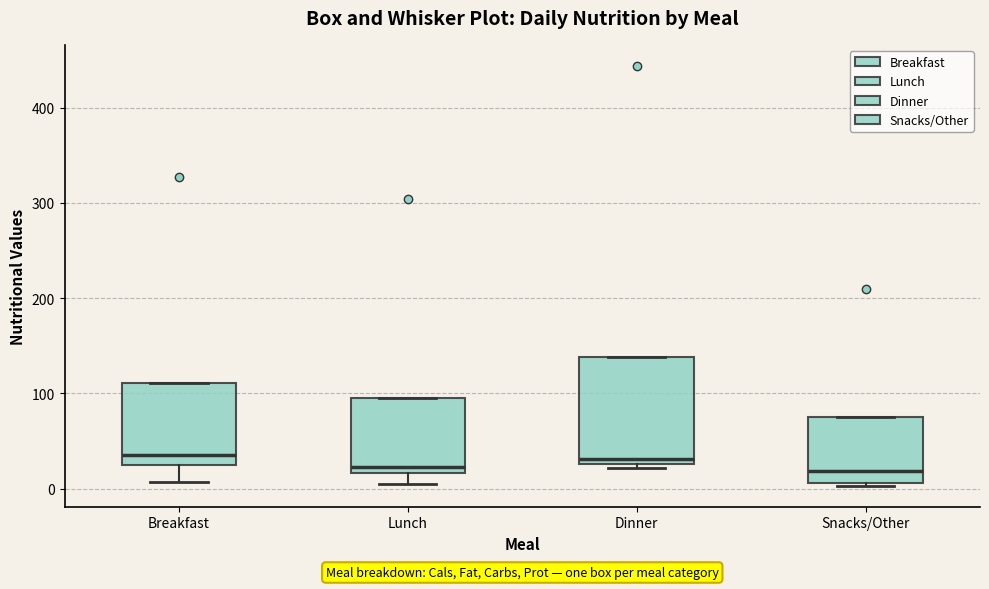

Reading left to right, transcribe this box plot: for each box, give where its median line is, the range the box spans, and where its two whiskers end, as read against the y-axis. The values are not printed on the chart, so give them approximately, as read against the axis.

Breakfast: median 30, box 20 to 110, whiskers 10 to 110
Lunch: median 20 (just above the box's lower edge), box 20 to 90, whiskers 10 to 90
Dinner: median 30 (just above the box's lower edge), box 30 to 140, whiskers 20 to 140
Snacks/Other: median 20, box 10 to 80, whiskers 0 to 80